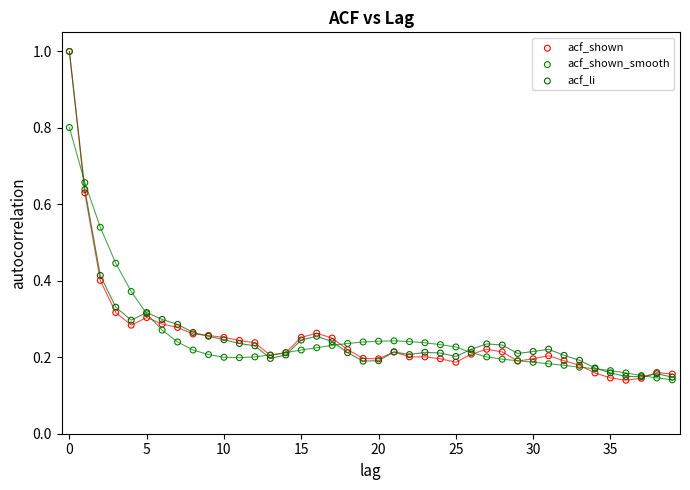

What are all the series names shown in the legend?

acf_shown, acf_shown_smooth, acf_li